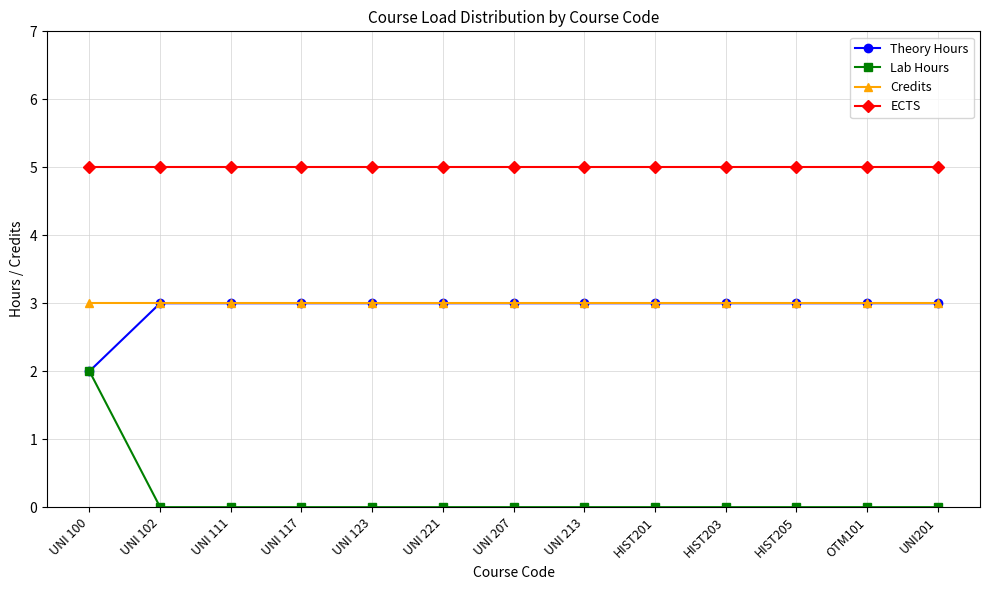

At which label does Lab Hours reach its peak?

UNI 100